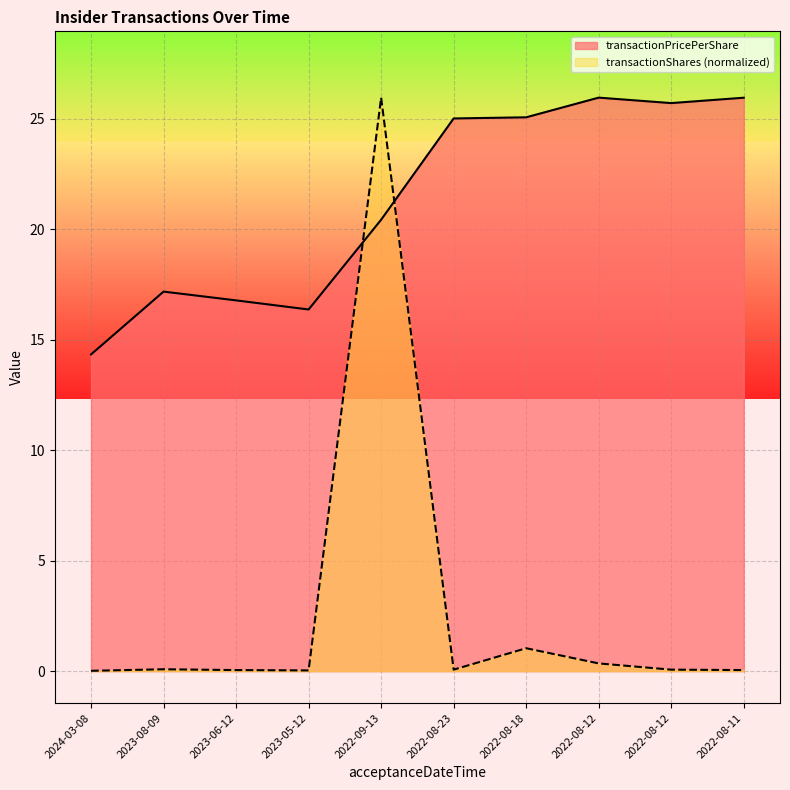

At which label does transactionShares reach its peak?

2022-09-13